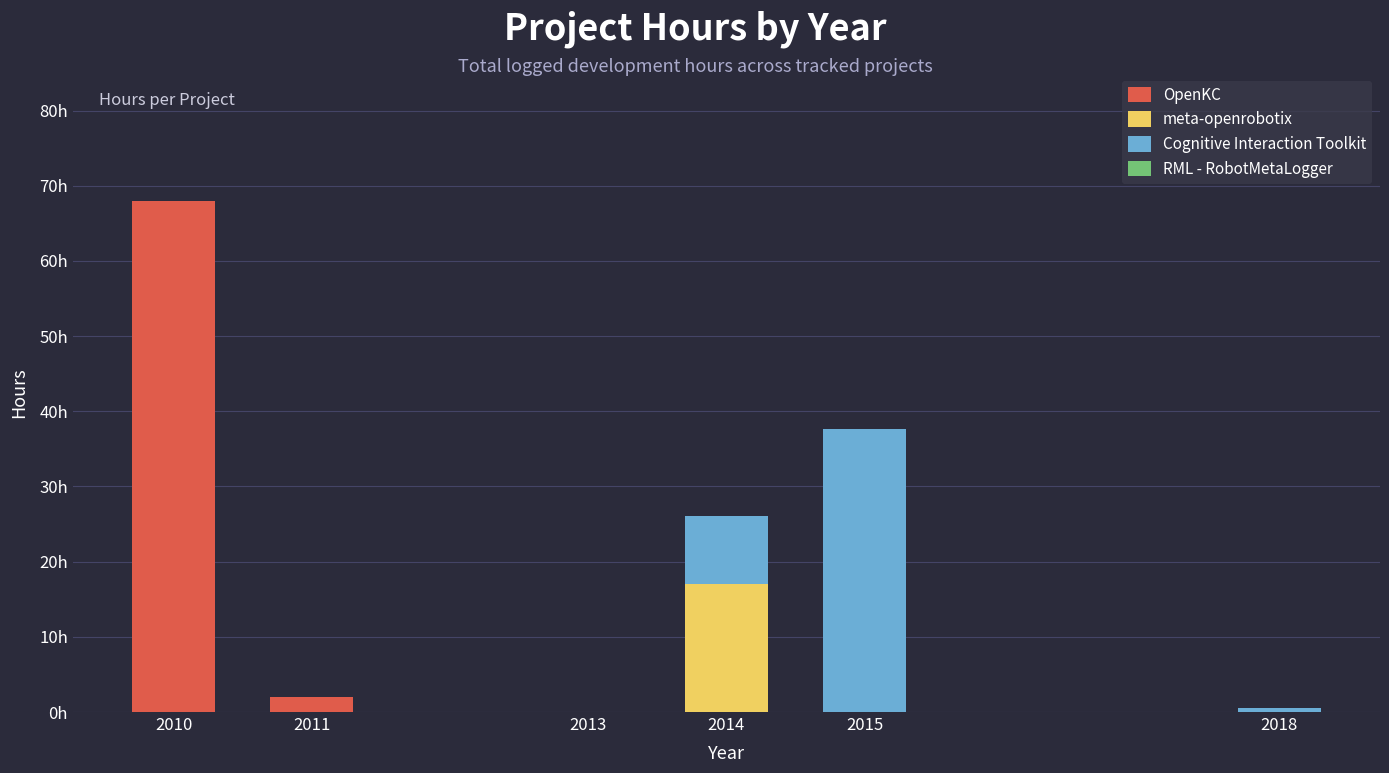

Does the chart contain stacked bars?

Yes